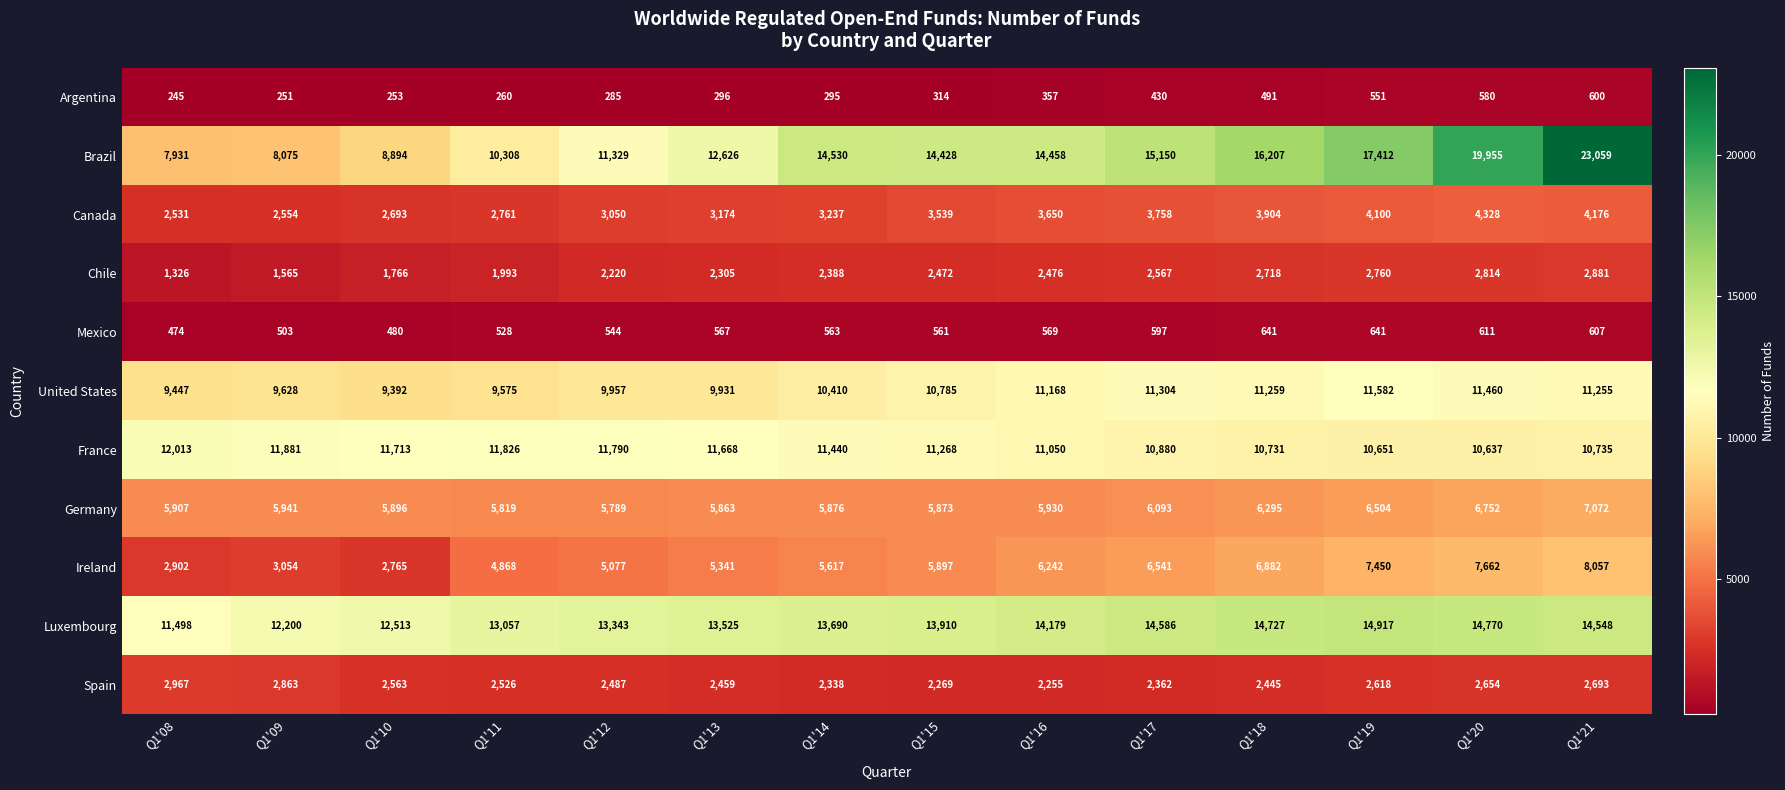

Where is Luxembourg nearest to the value 13207?

Q1'12